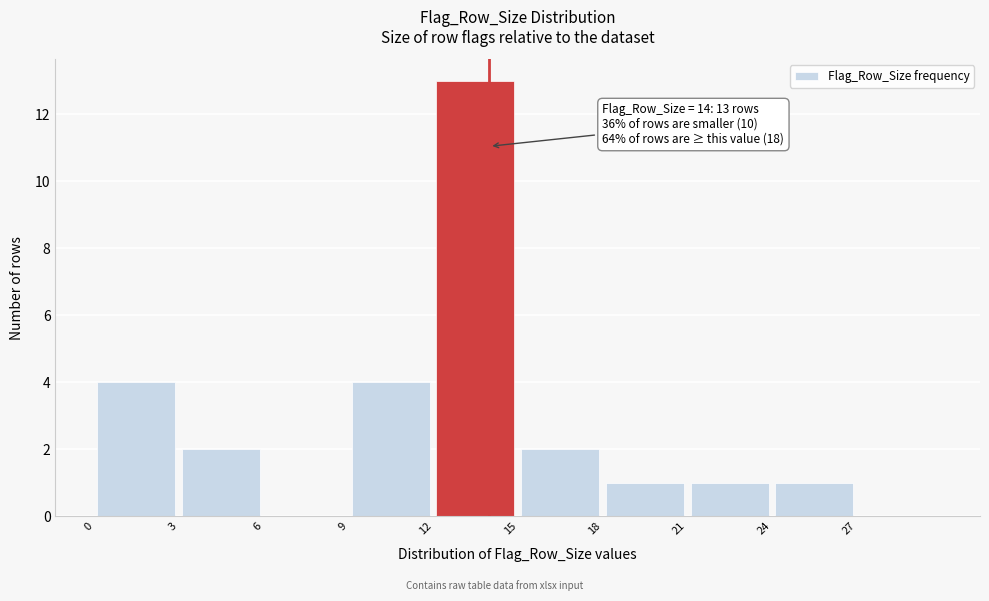

Which range on the x-axis has the tallest bar?

12 to 15